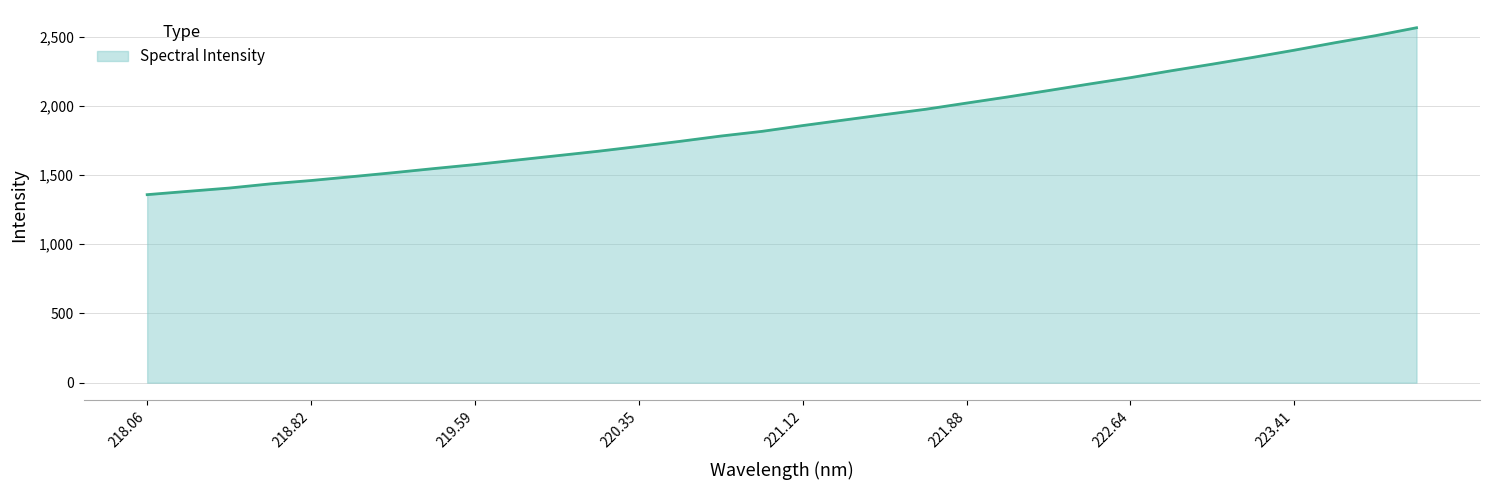

What is the difference between the second highest and minimum values?

1148.4